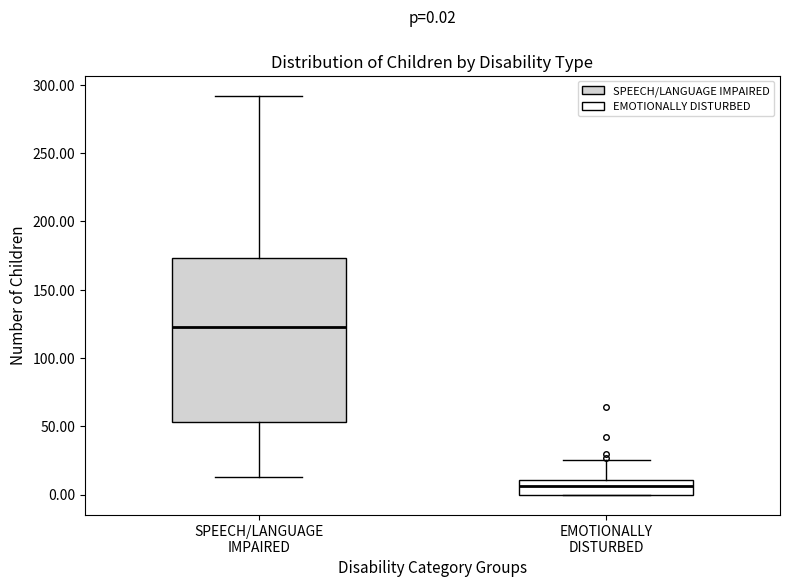

Which box's median line is the lowest?

EMOTIONALLY DISTURBED